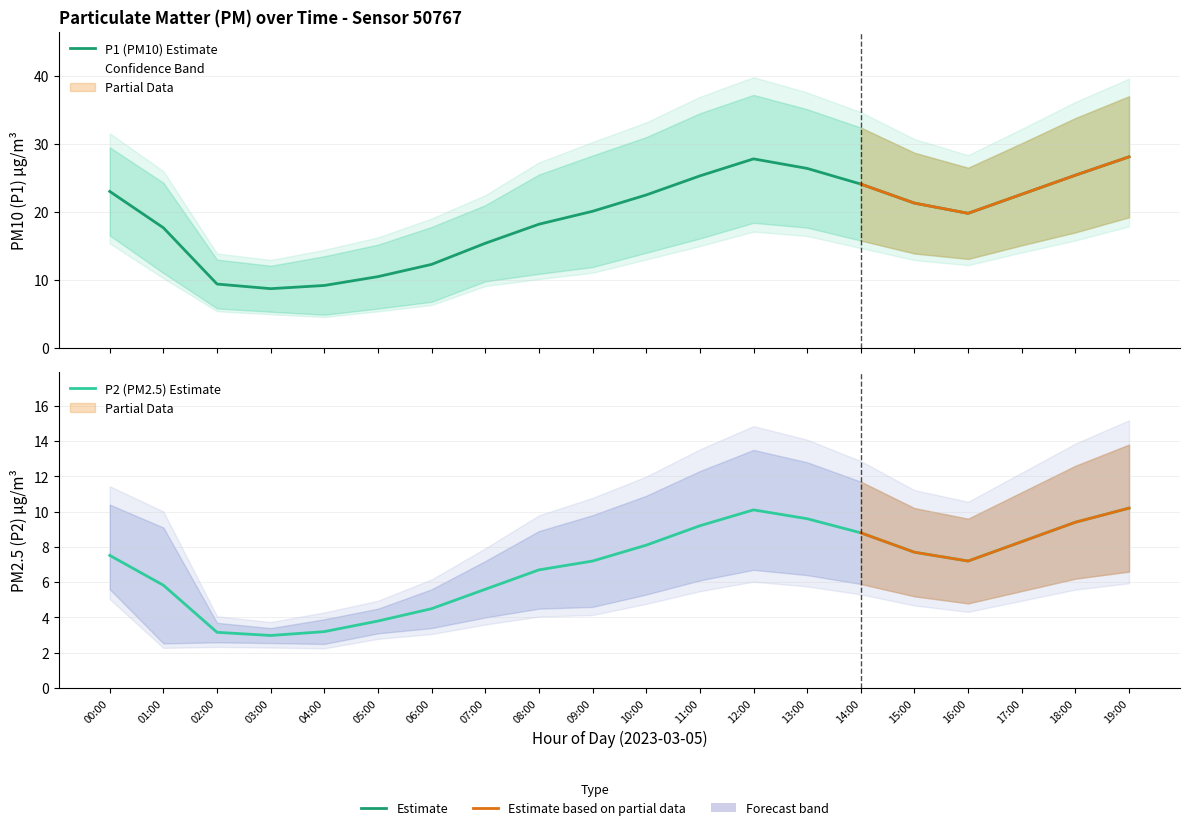

Which has a higher value, 17:00 or 03:00?

17:00